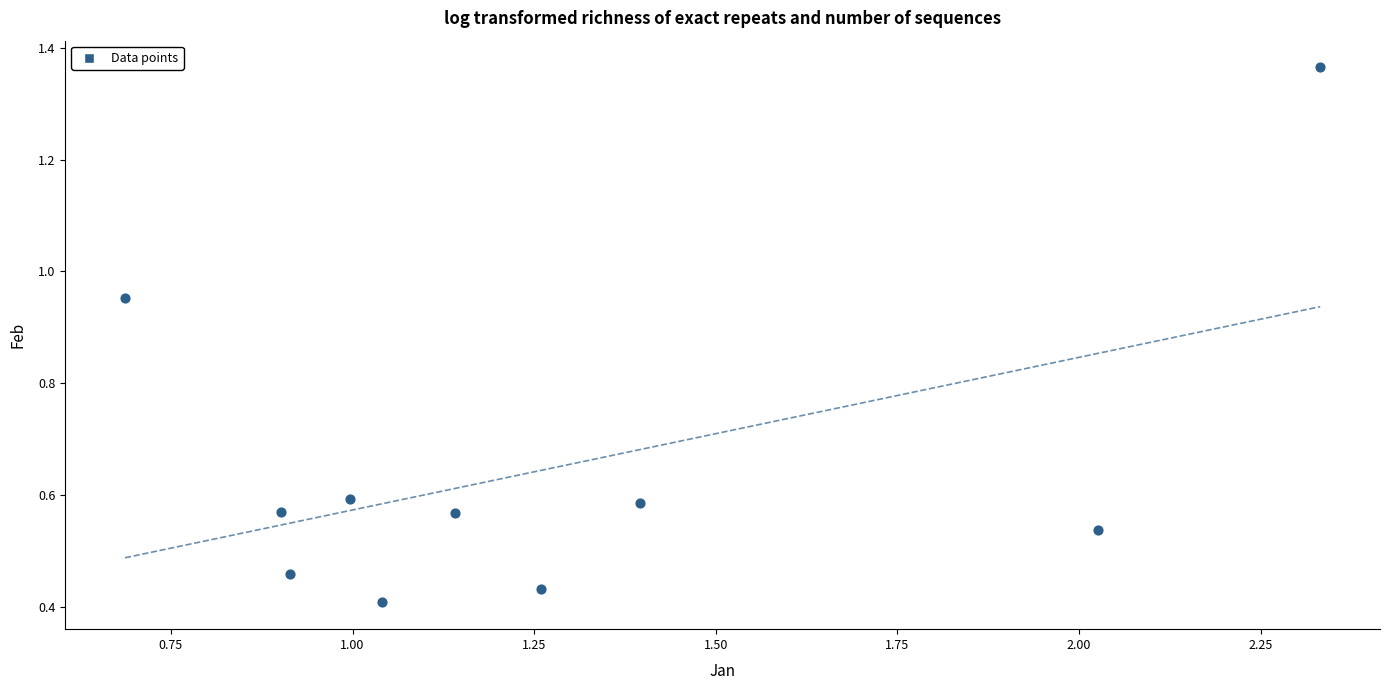

What is the range of X values (max minus min)?

1.6